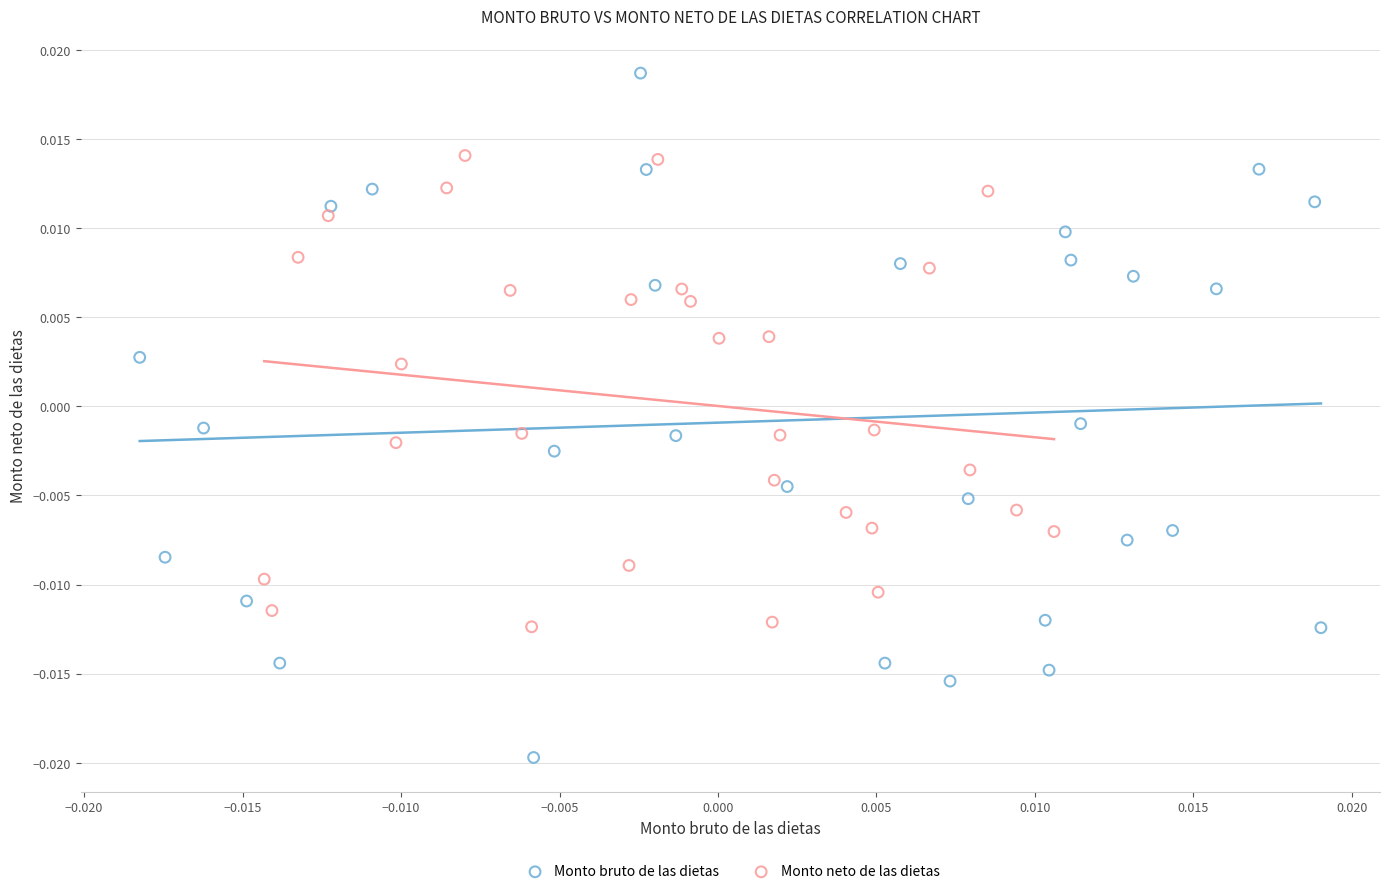

Which series contains the lowest Y value?

Monto bruto de las dietas